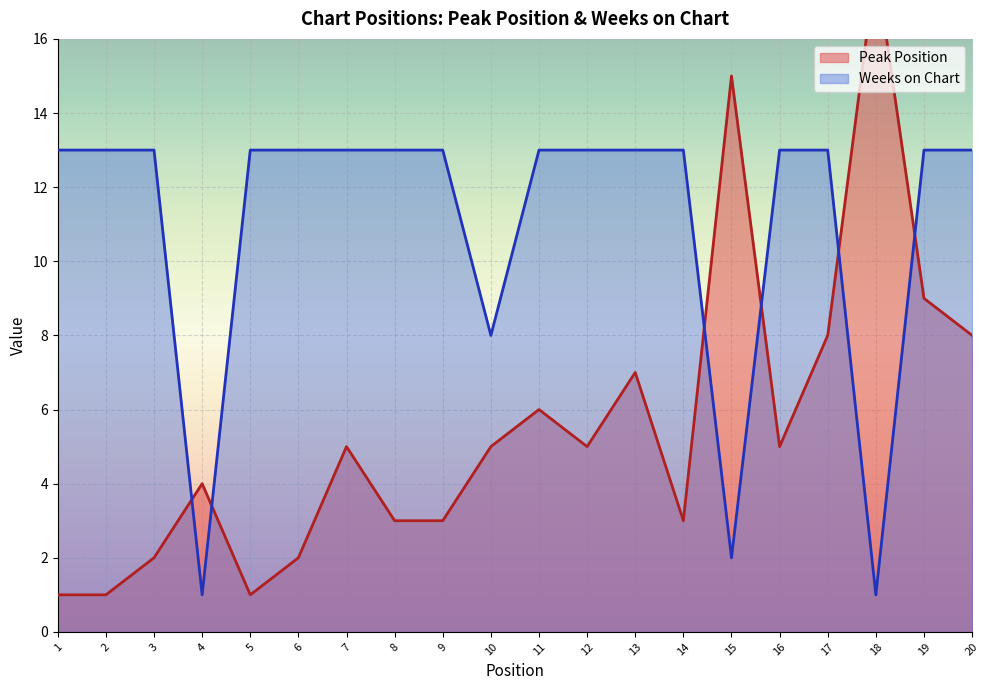

Rank the series by their maximum value, from highest to lowest.

Peak Position, Weeks on Chart